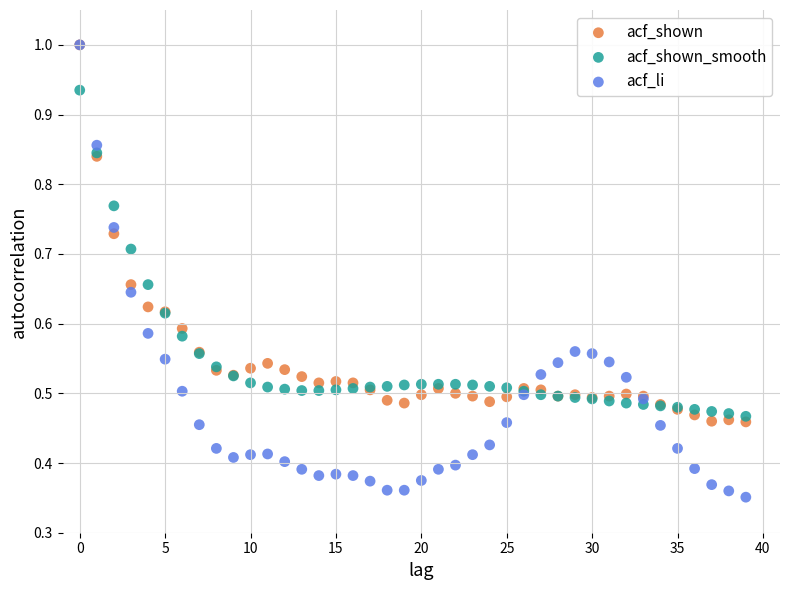

What are all the series names shown in the legend?

acf_shown, acf_shown_smooth, acf_li